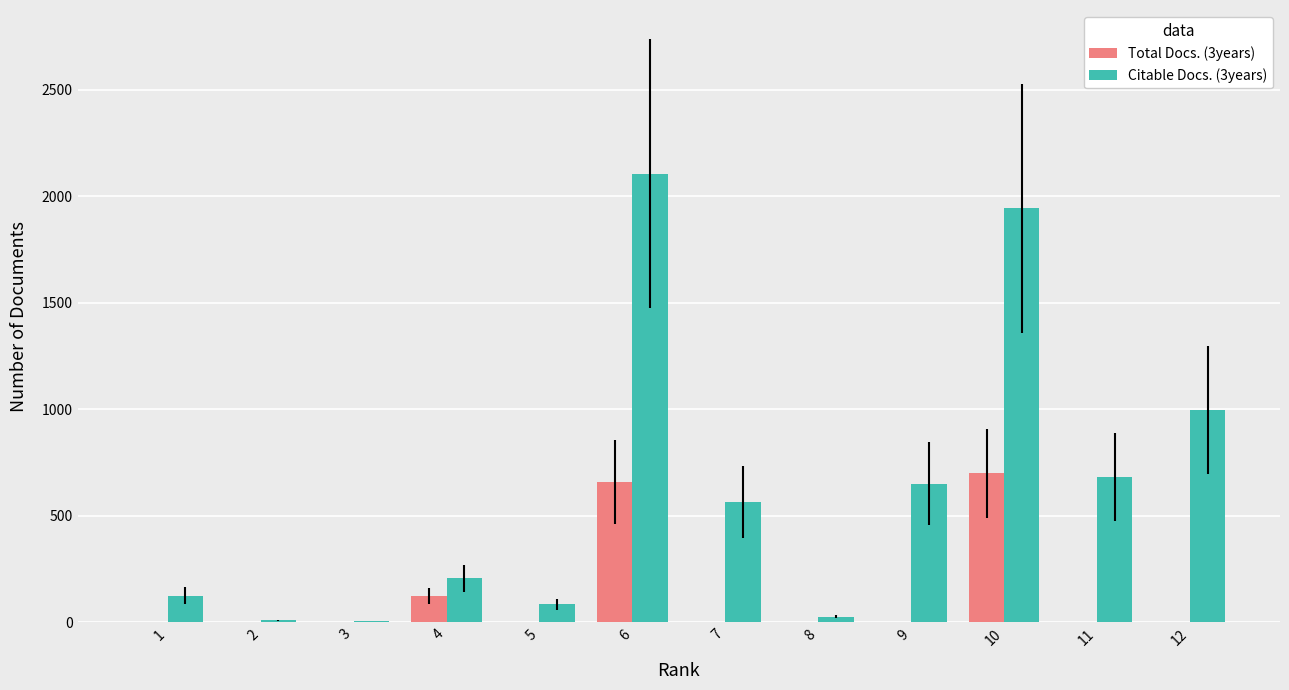

What is the average value of the Citable Docs. (3years) series?

617